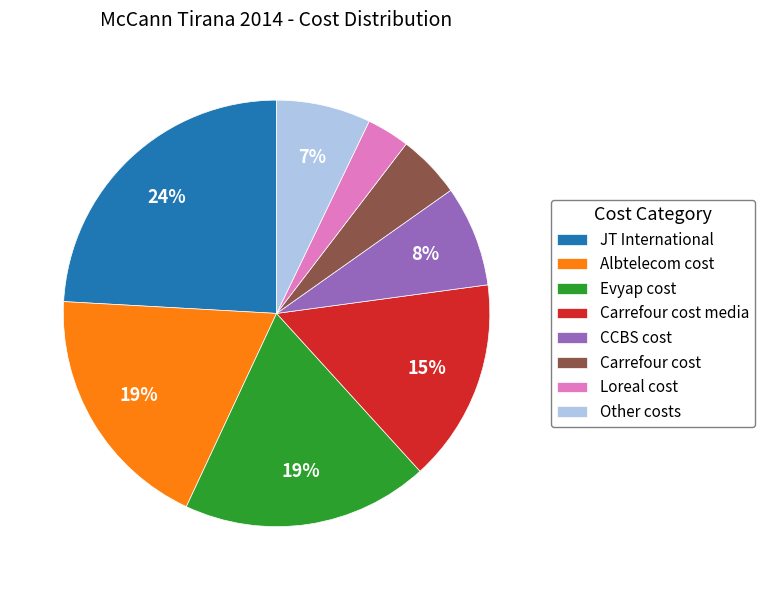

True or false: Albtelecom cost accounts for 26% of the total.

False